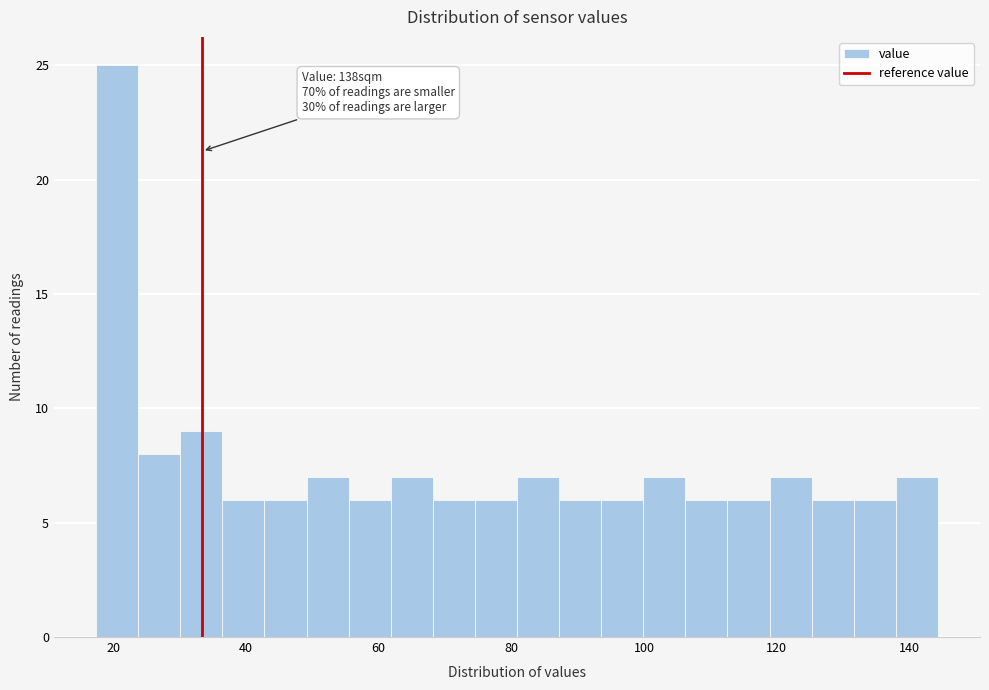

Around what value on the x-axis is the tallest bar? Give the approximate position of its centre, as read against the axis.

20